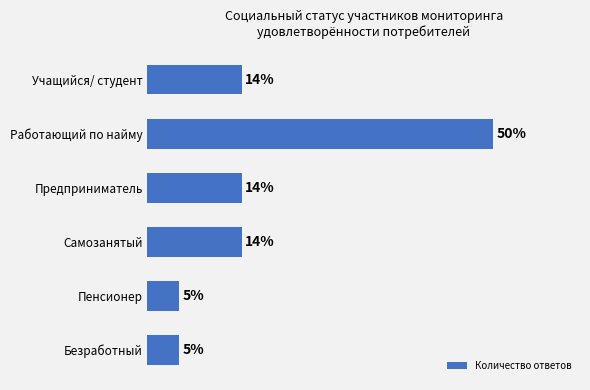

Does the chart contain any negative values?

No